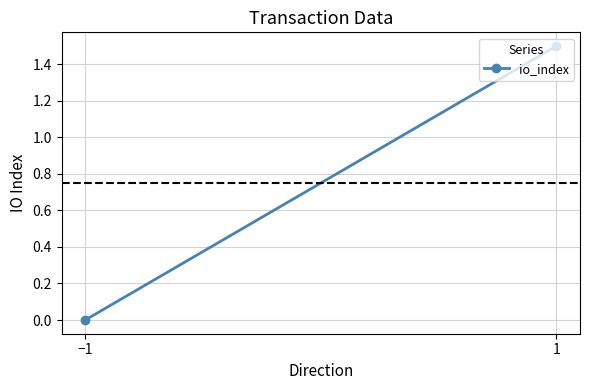

Rank the categories by value from lowest to highest.

−1, 1